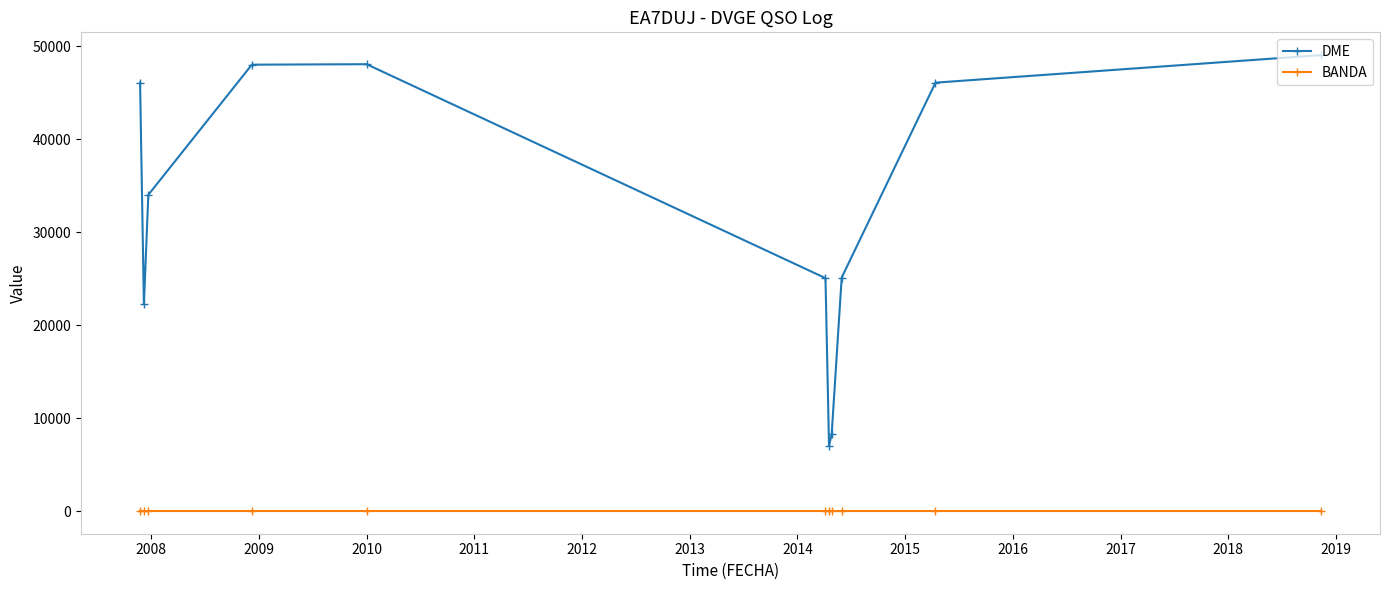

What is the value of the DME point at the 2nd from the left?

22254